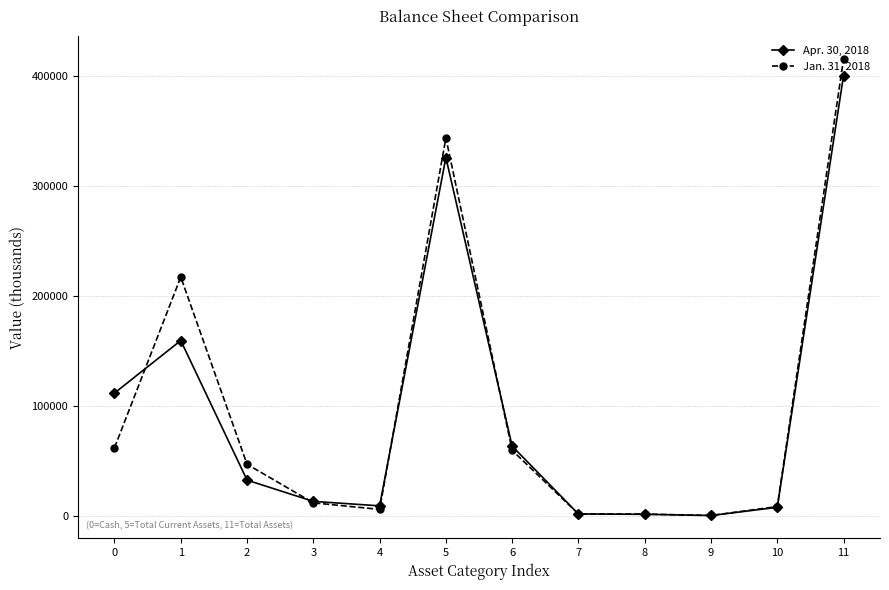

What is the total value across all series at 7?

3400